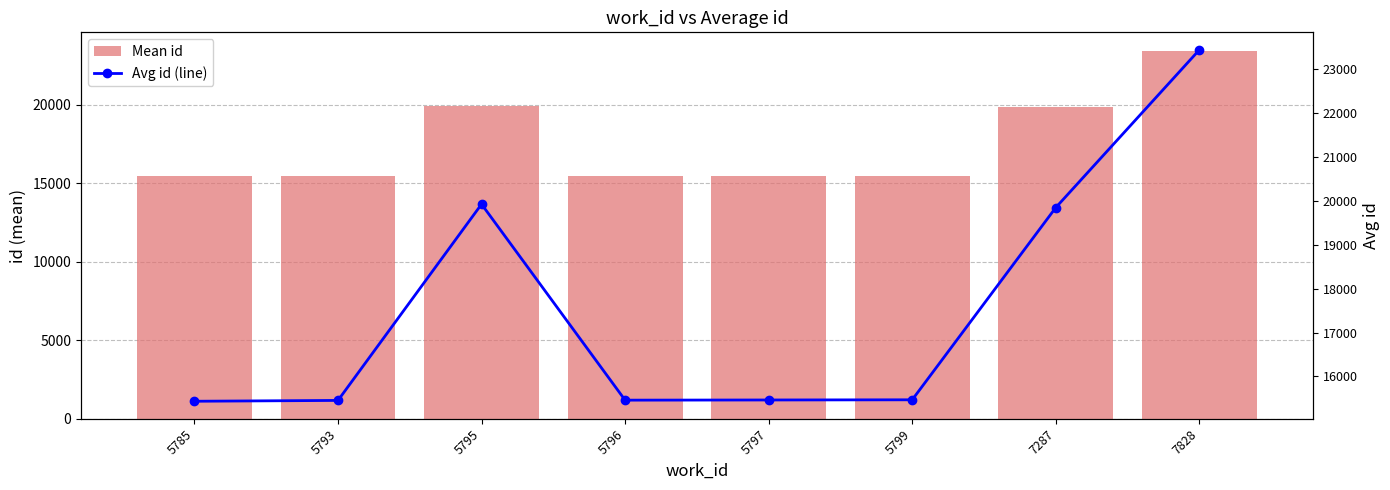

Between 5796 and 5797, which is larger?

5797